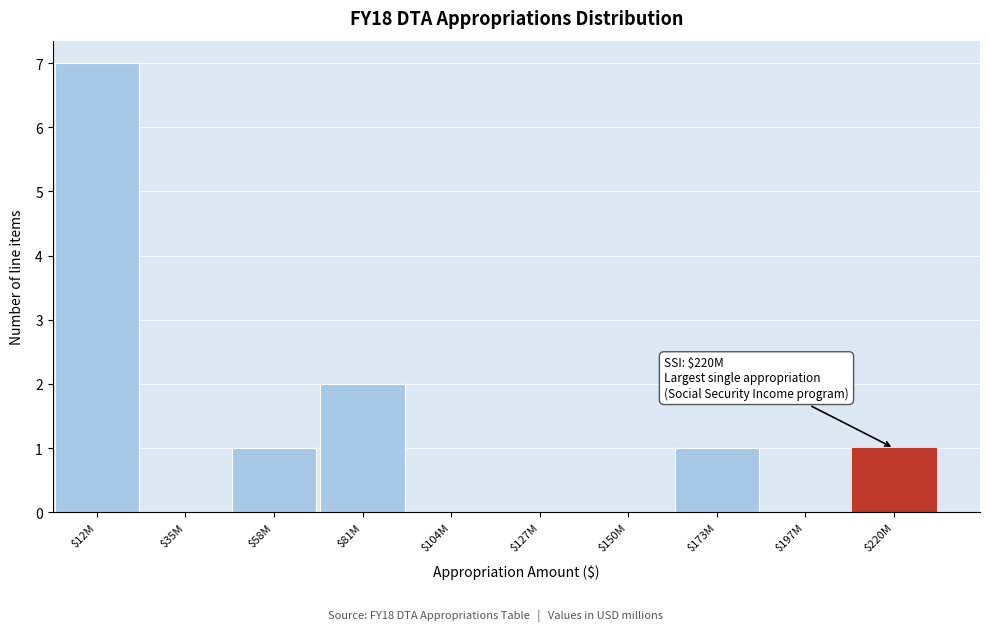

The value at $173M is 1. True or false?

True